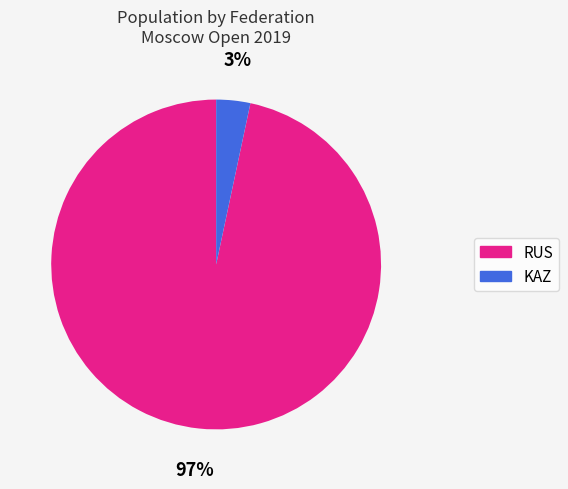

Which has a higher value, RUS or KAZ?

RUS